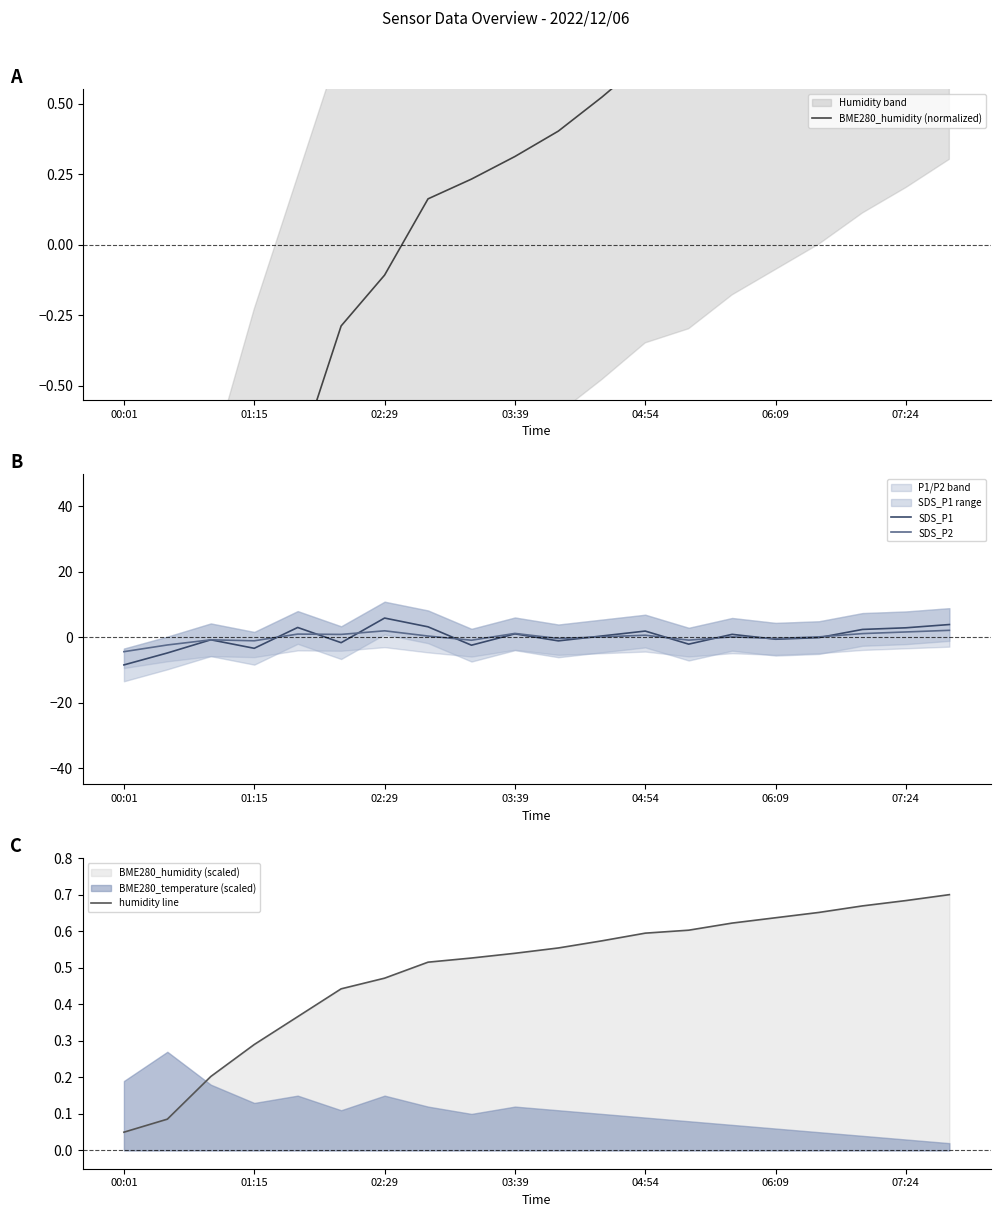

After their last crossing, which series has the higher values: BME280_humidity (normalized) or humidity line?

BME280_humidity (normalized)